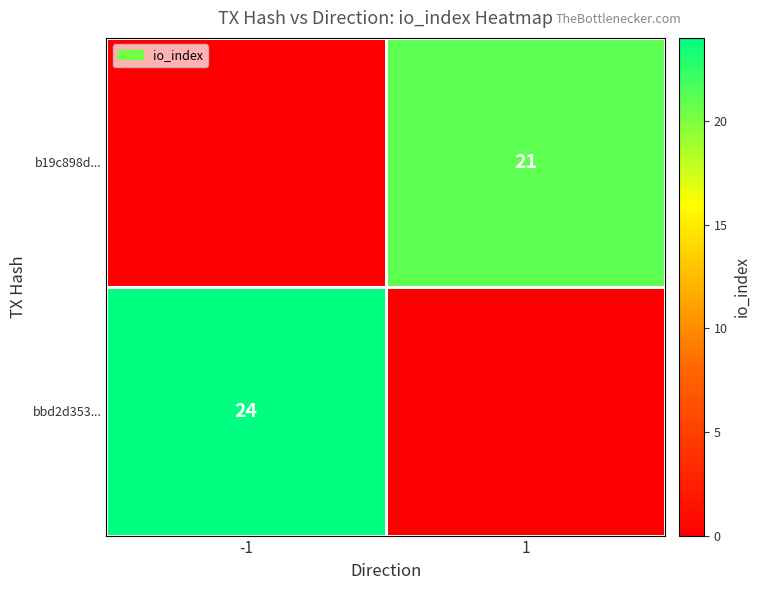

How many distinct data groups are displayed?

2